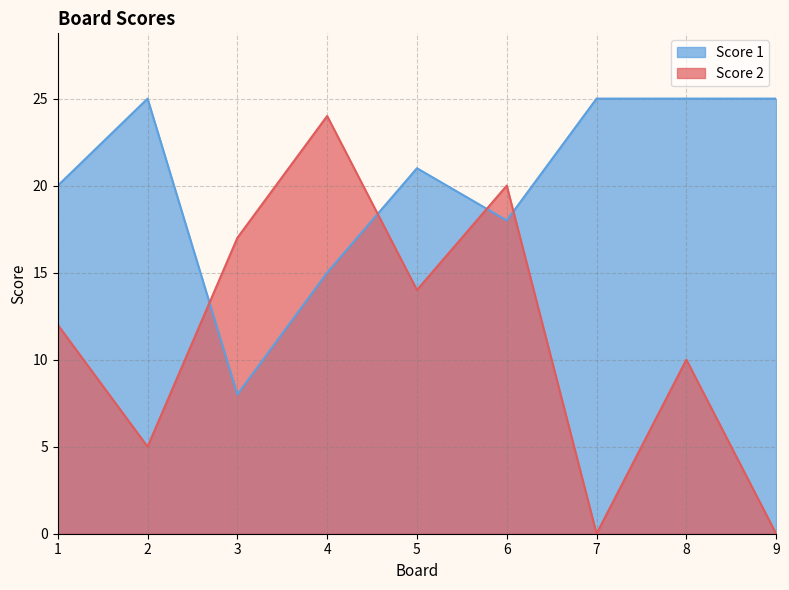

Which category has the lowest value across all series?

7